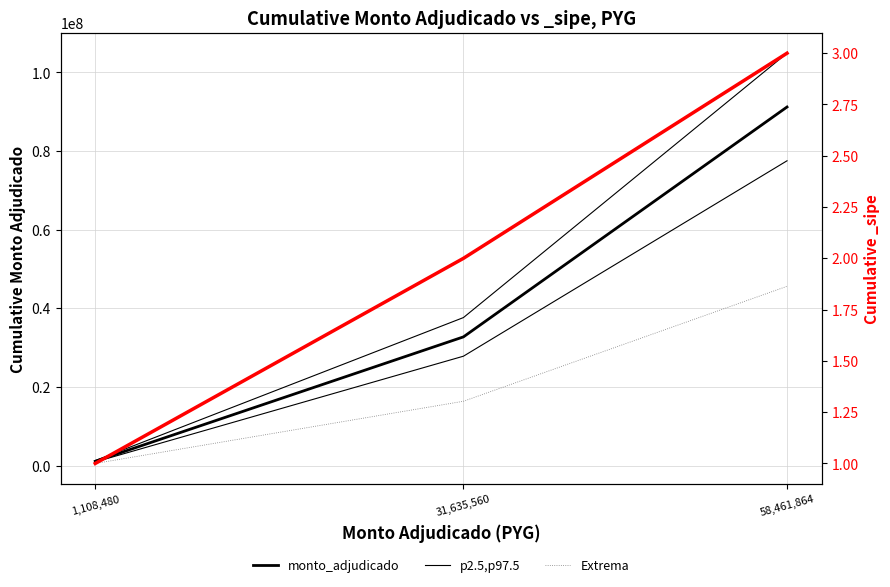

What is the total value across all series at 1,108,480?

2604928.0